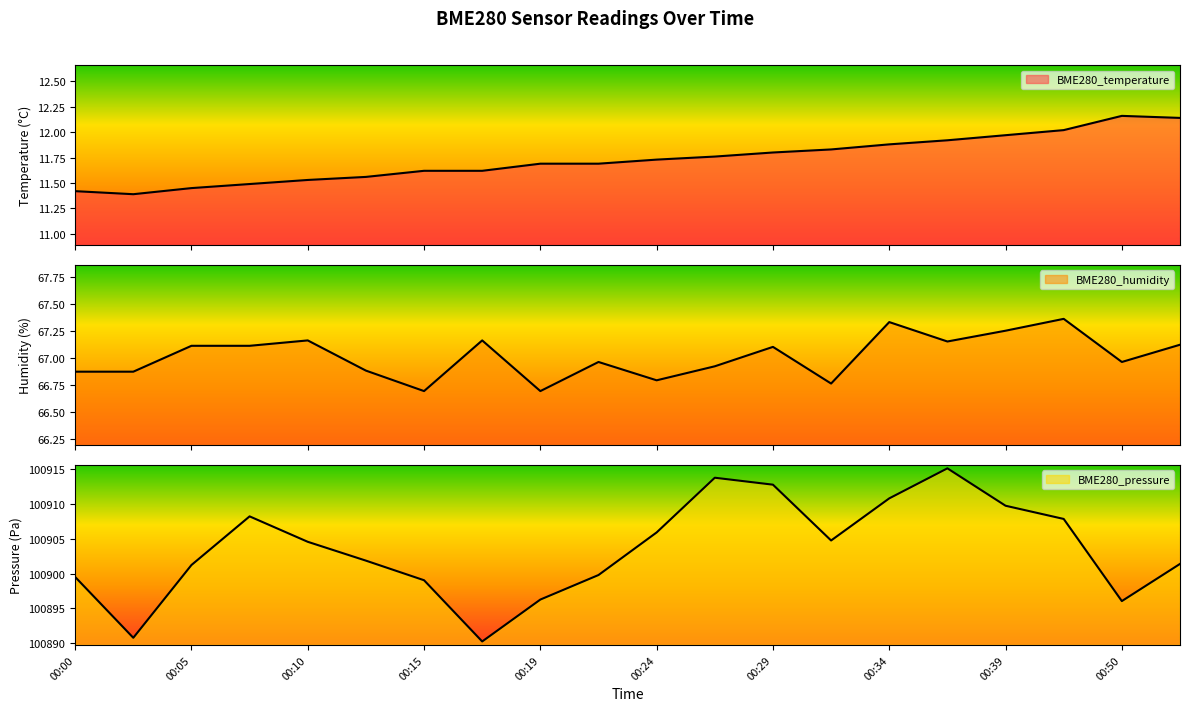

Which series has the widest spread of values?

BME280_pressure